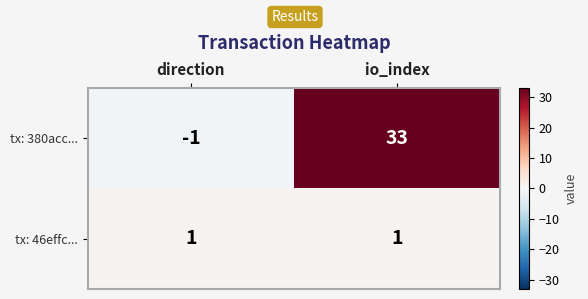

Reading right to left, extract all data points from this chart.

tx: 380acc...: 33	-1
tx: 46effc...: 1	1